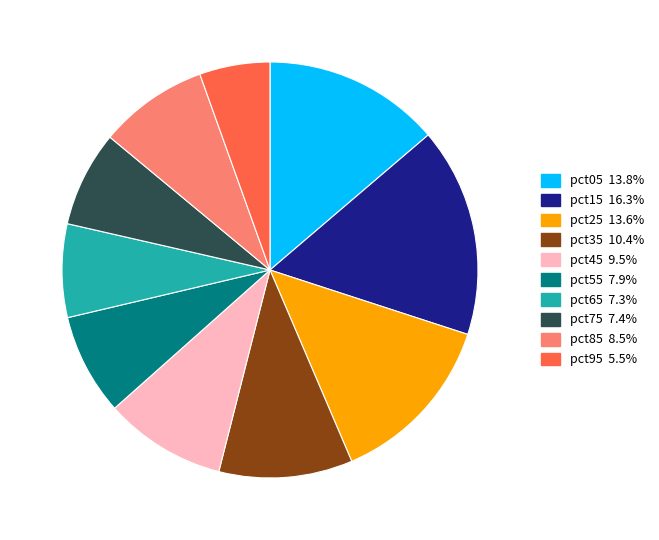

Does any single category account for the majority?

No